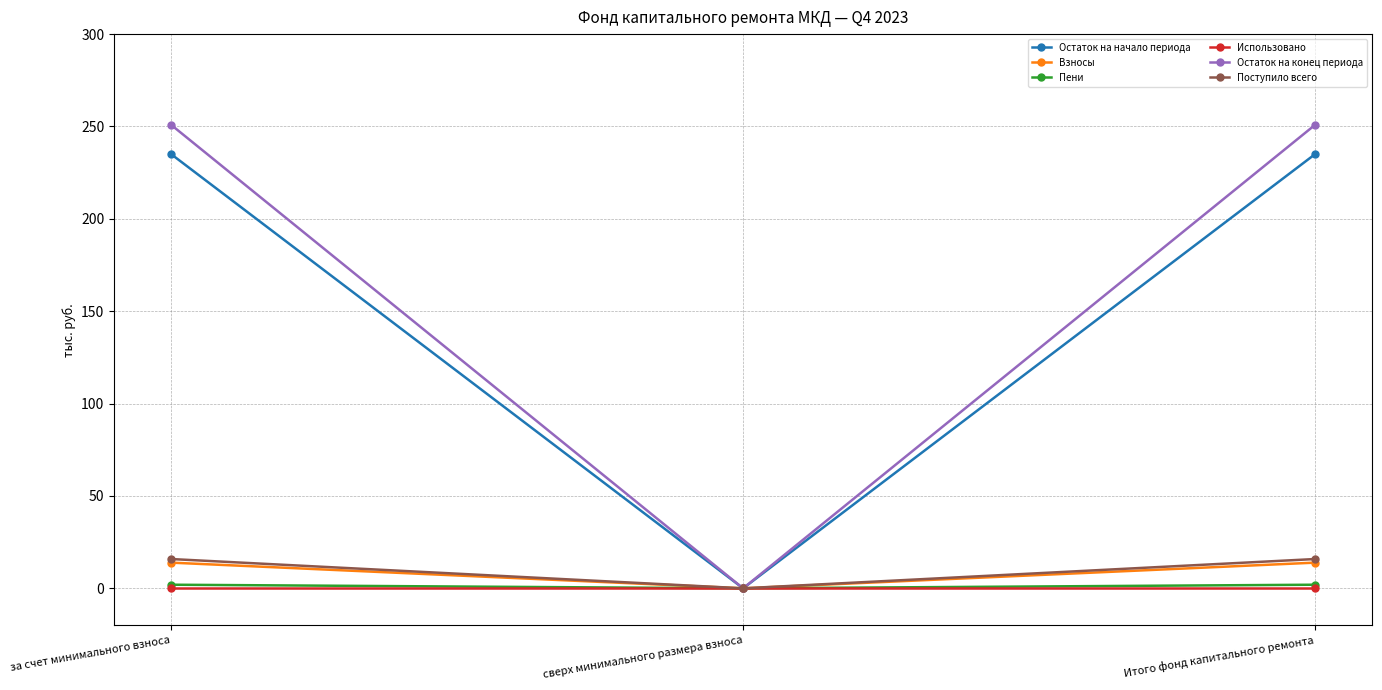

Which series has the largest total across all categories?

Остаток на конец периода